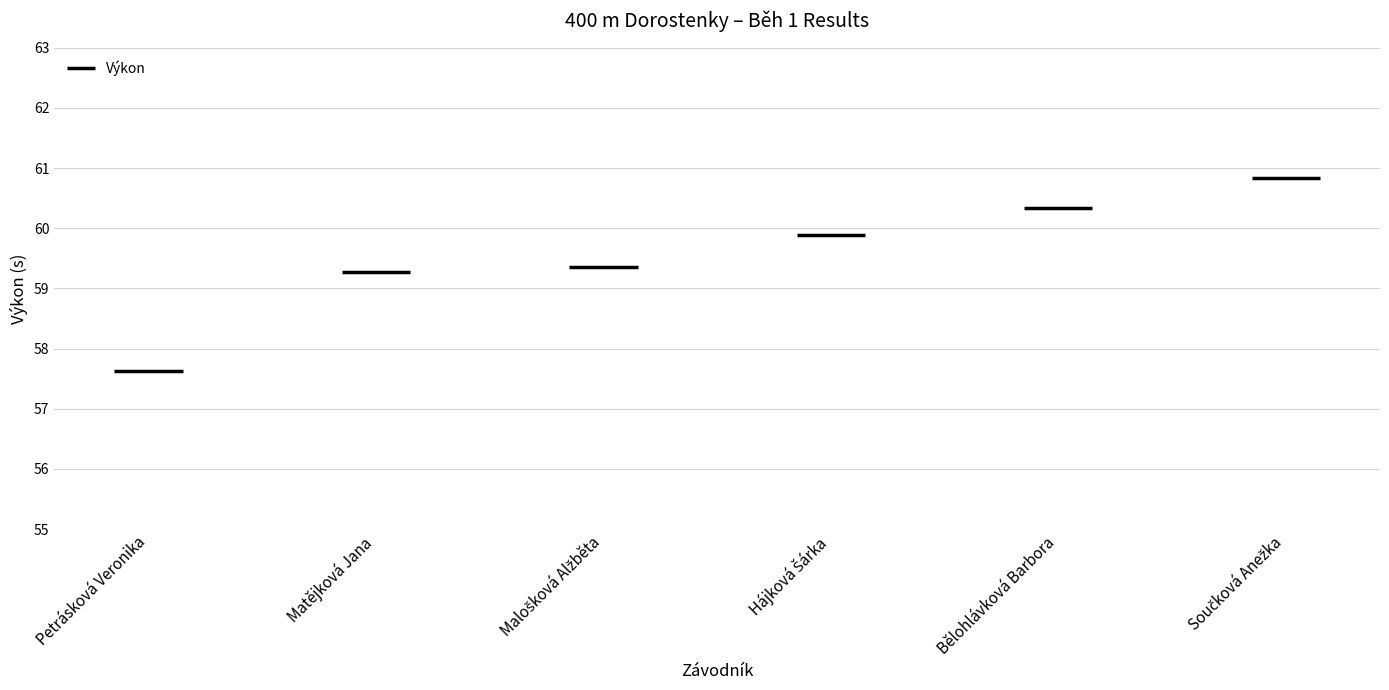

What is the difference between the maximum and minimum values?

3.2